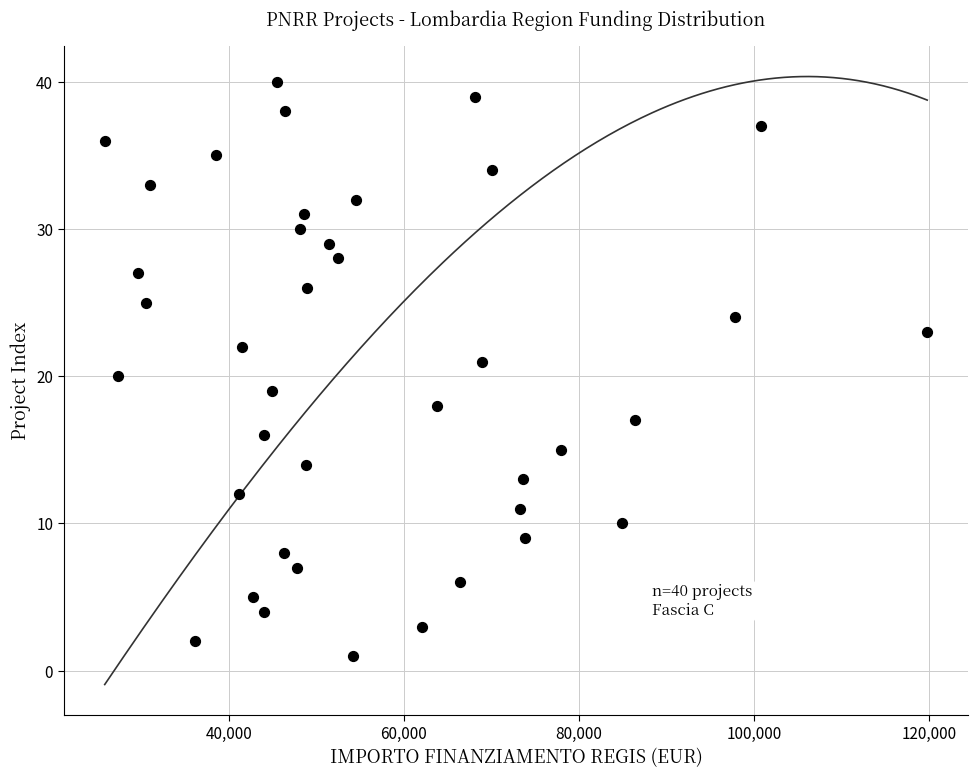

What is the range of Y values (max minus min)?

39